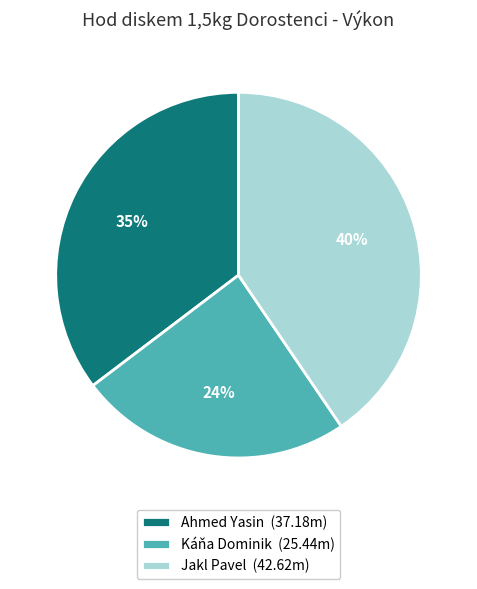

How many slices are in this pie chart?

3